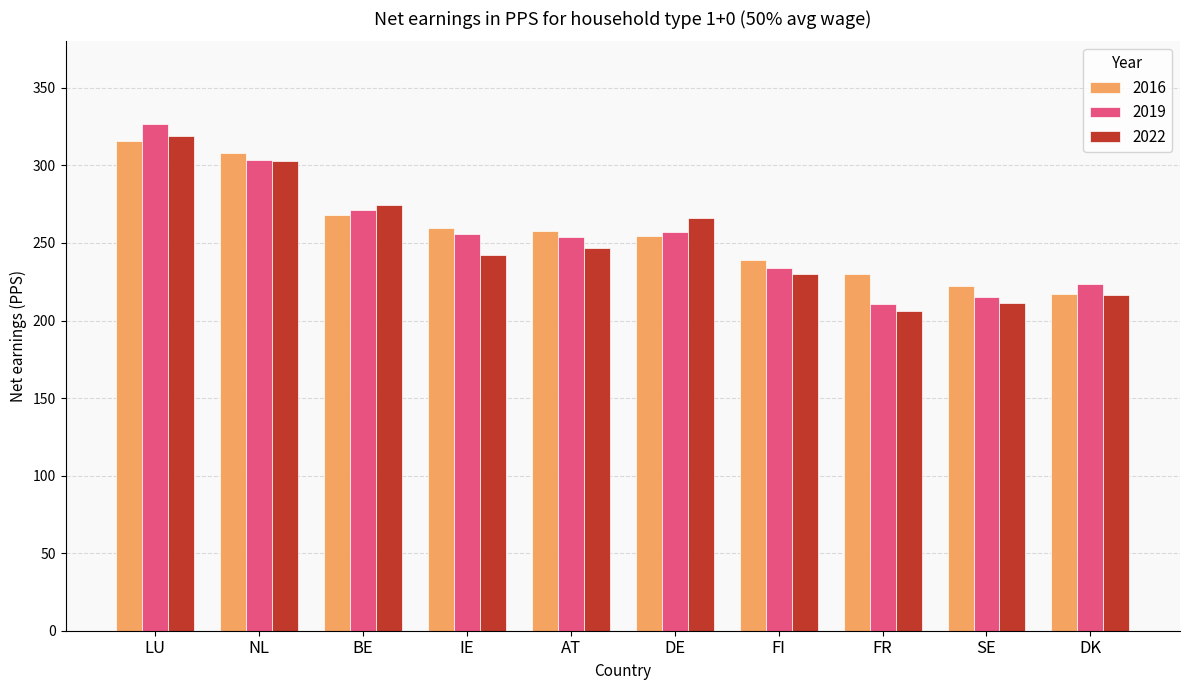

What is the maximum value for 2019?

326.8